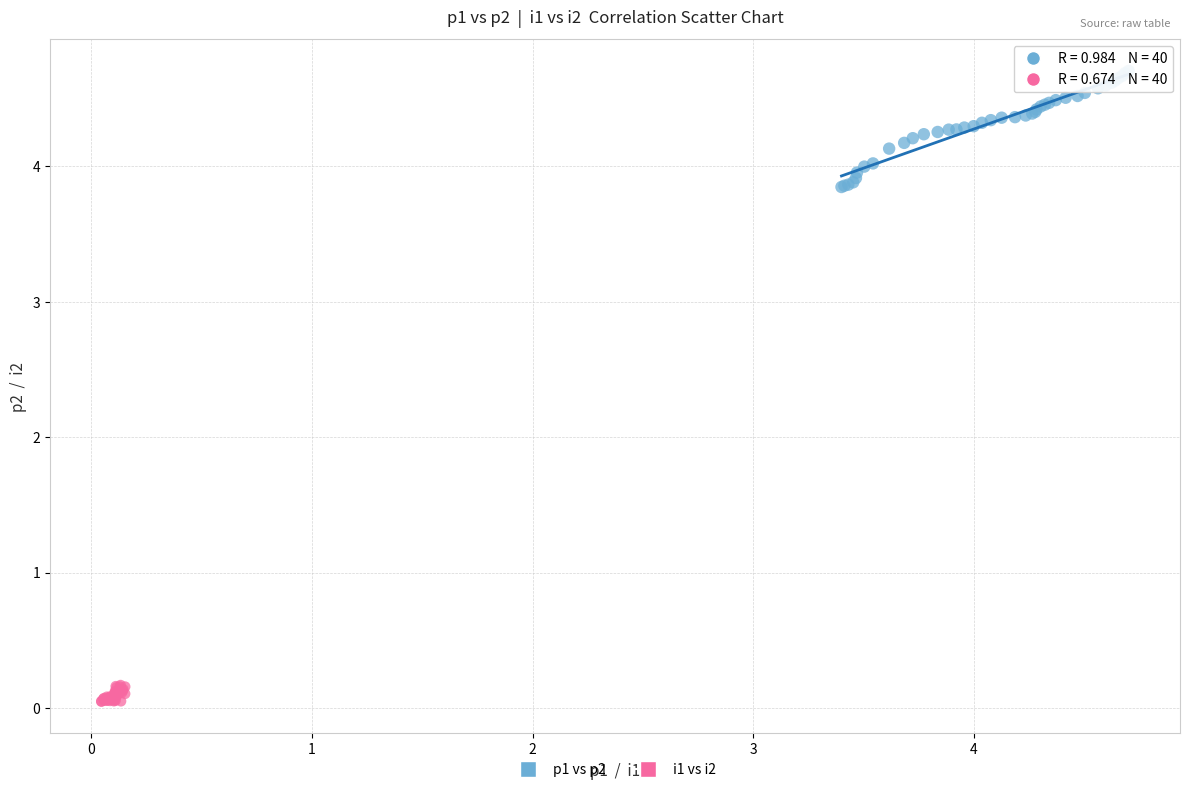

Which series contains the highest Y value?

p1 vs p2